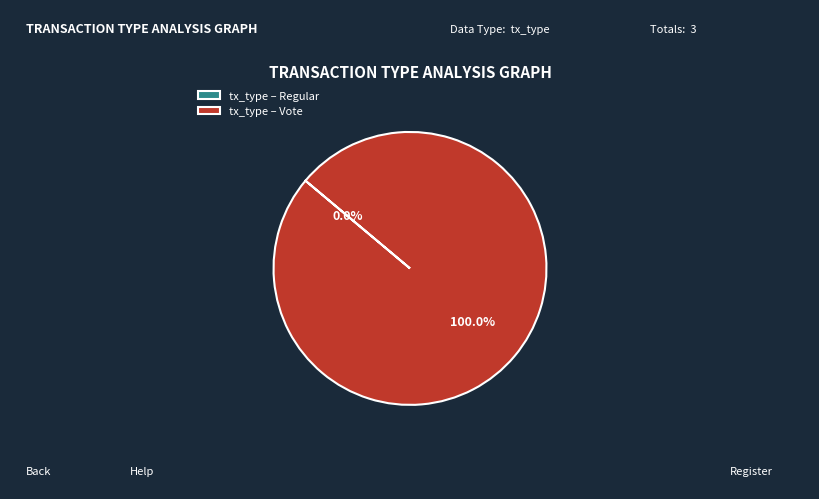

Is it true that Regular is 0% of the pie?

True